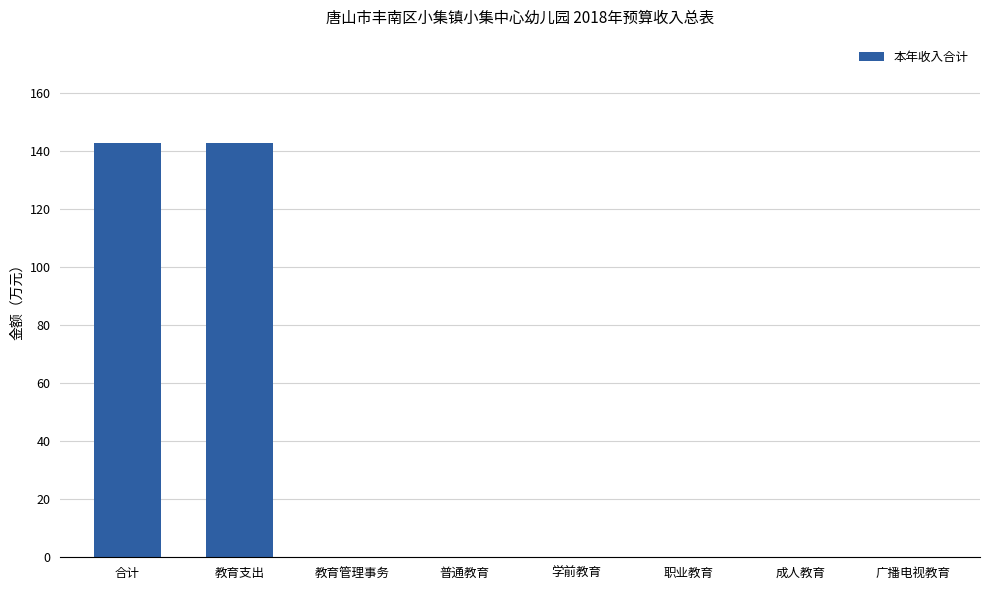

Count the number of categories in the chart.

8